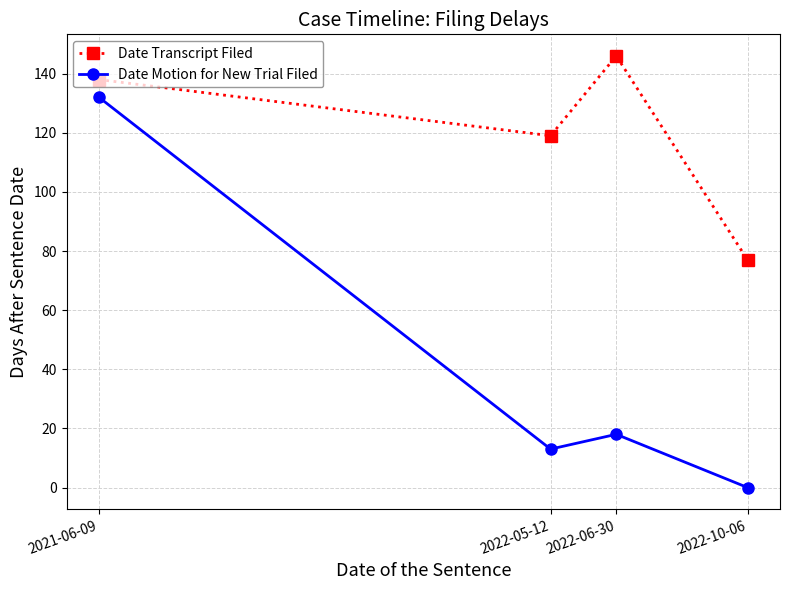

True or false: Date Motion for New Trial Filed has more than 1 points higher than both neighbors.

False